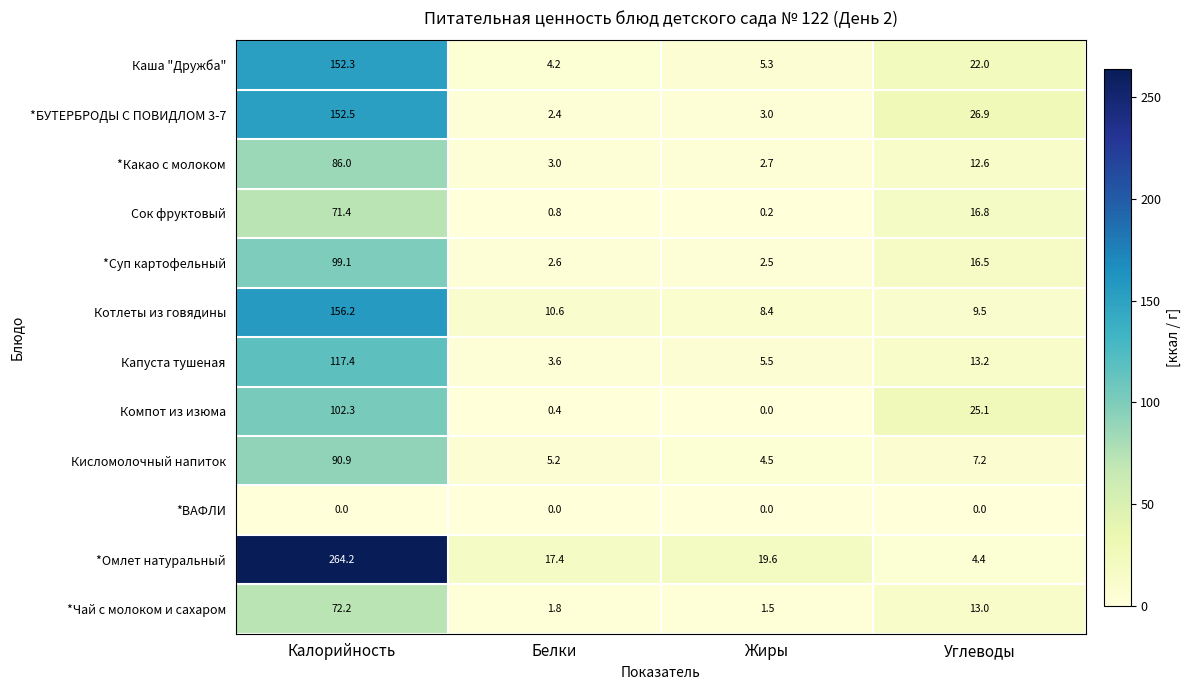

What is the sum of the *Омлет натуральный values at Жиры and Углеводы?

24.0